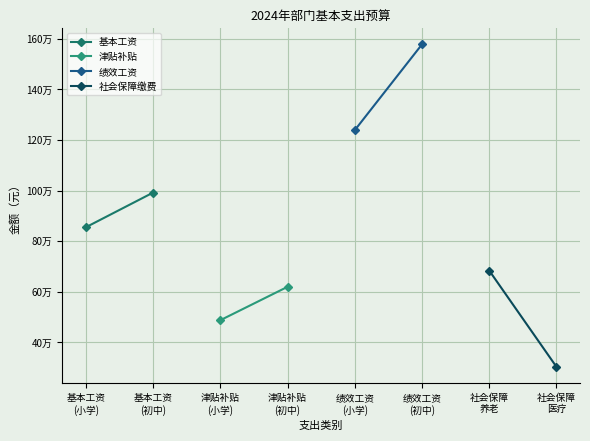

What is the sum of all 社会保障缴费 values?

987253.3